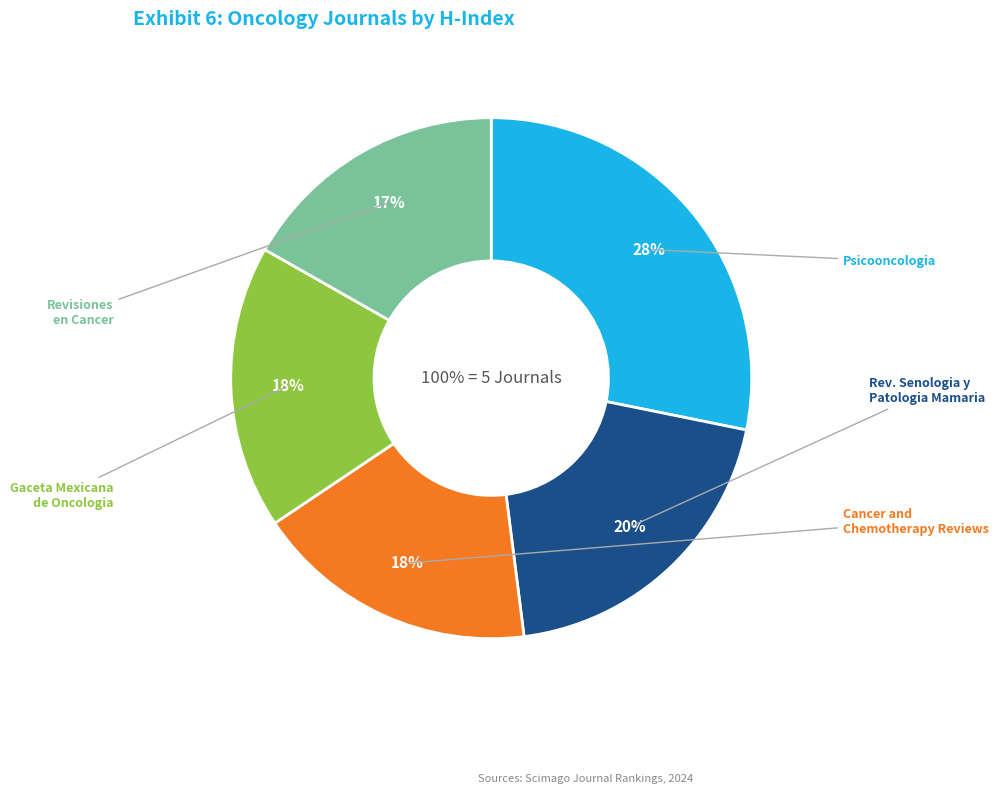

Count the number of slices in the pie.

5